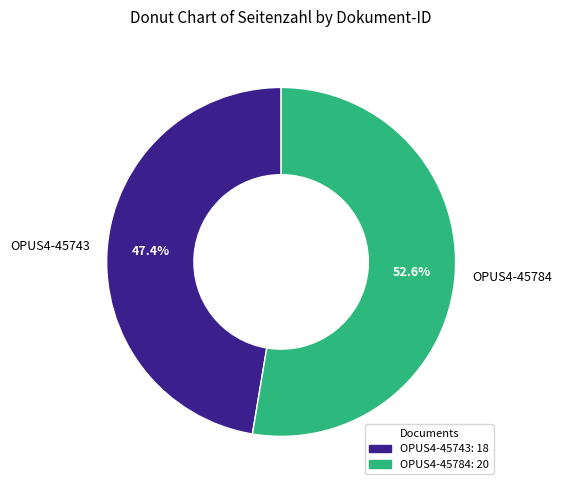

To the nearest percent, what is the average slice percentage?

50%